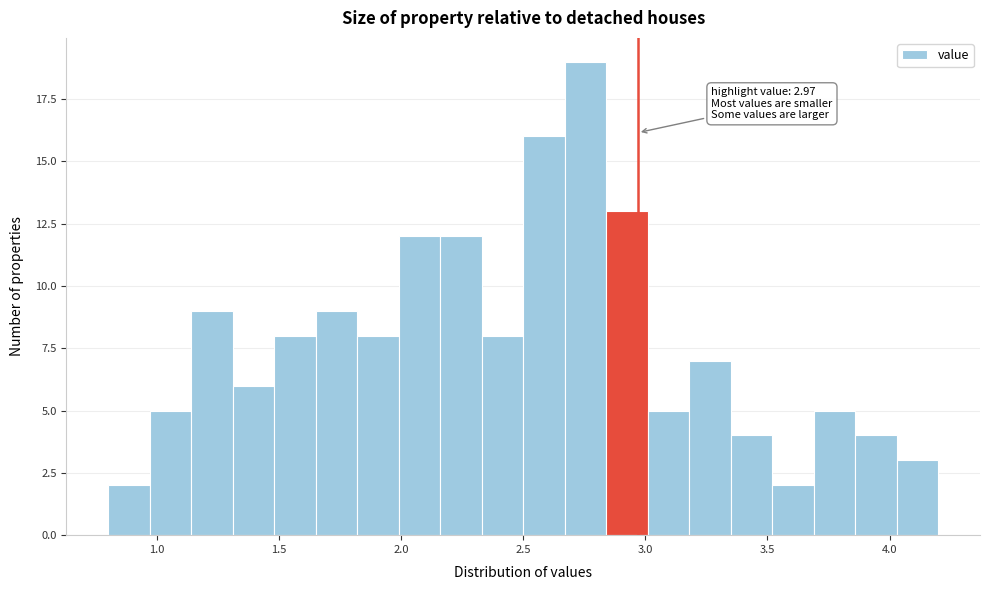

Read against the x-axis, roughly where is the centre of the tallest bar?

2.75